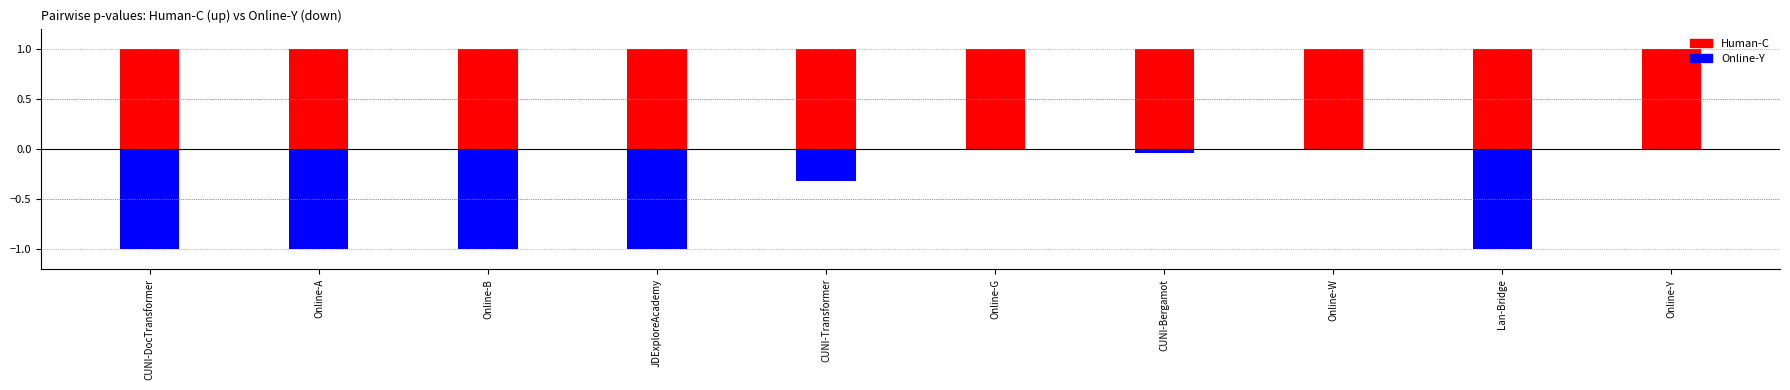

What position from the right is Online-Y?

1